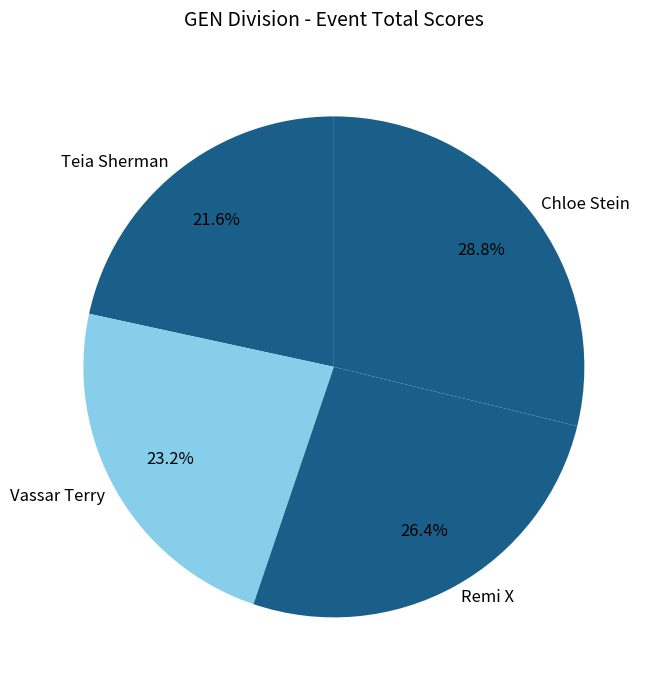

Does Teia Sherman account for over 50% of the chart?

No